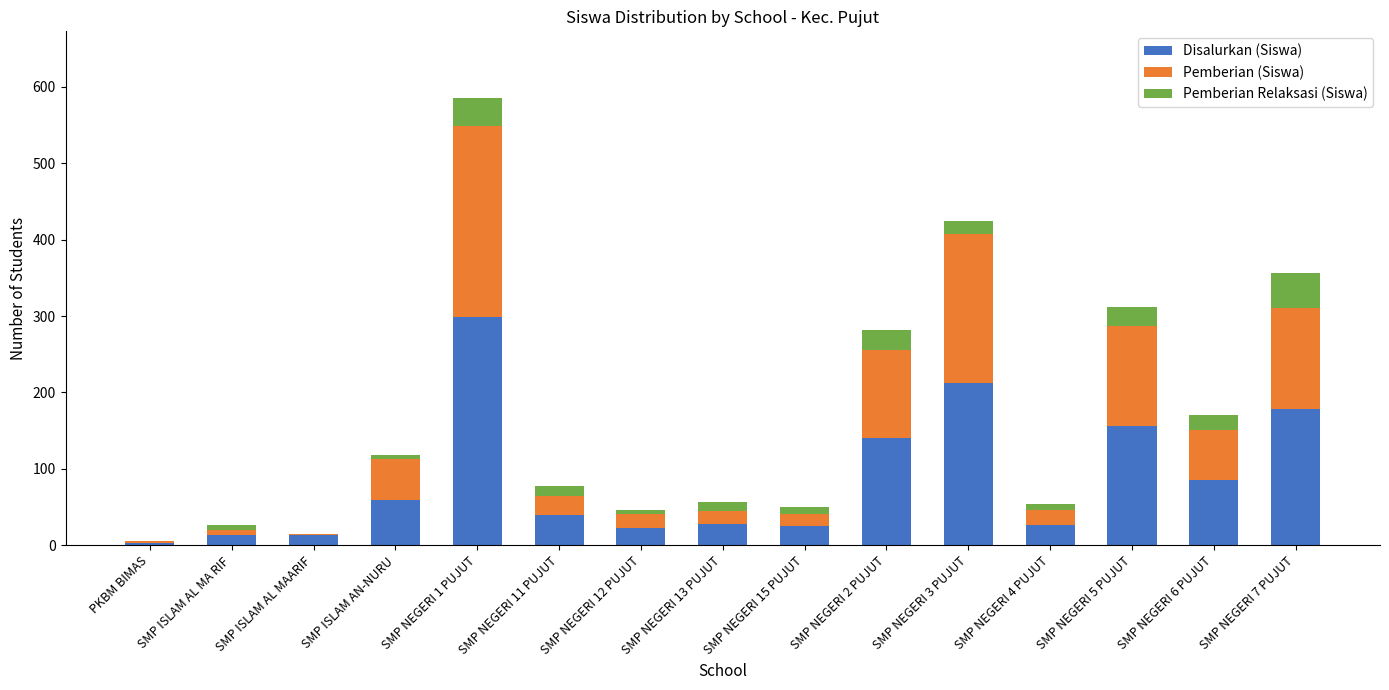

What is the sum of all Disalurkan (Siswa) values?

1302